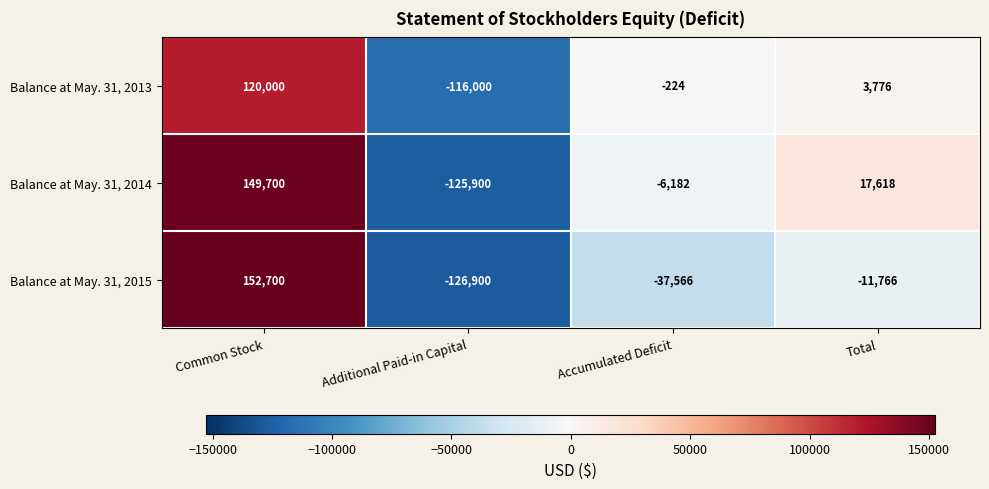

The Balance at May. 31, 2014 series shows -6182 at Accumulated Deficit. True or false?

True